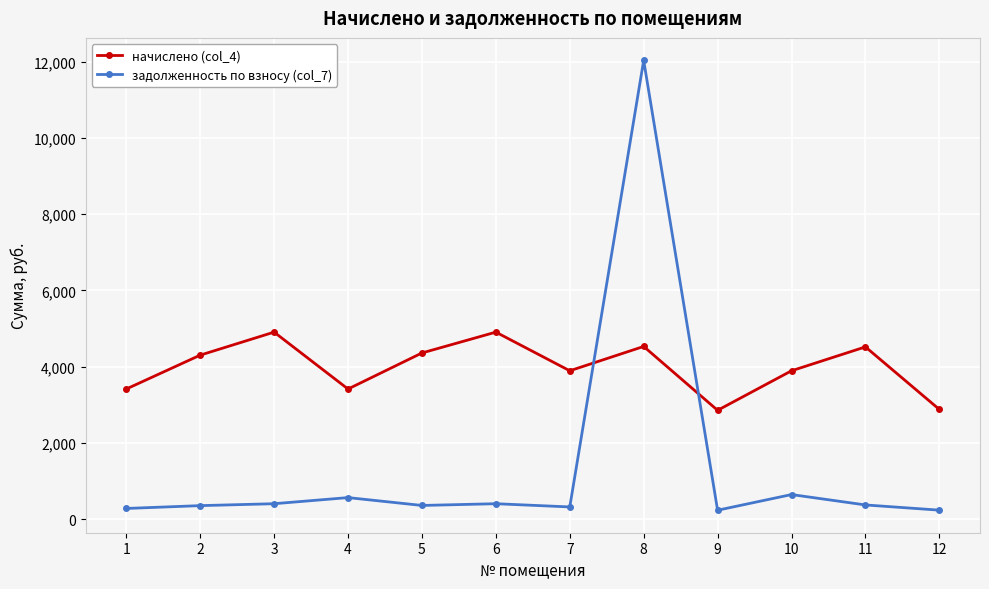

At how many categories does at least one series exceed 8852?

1